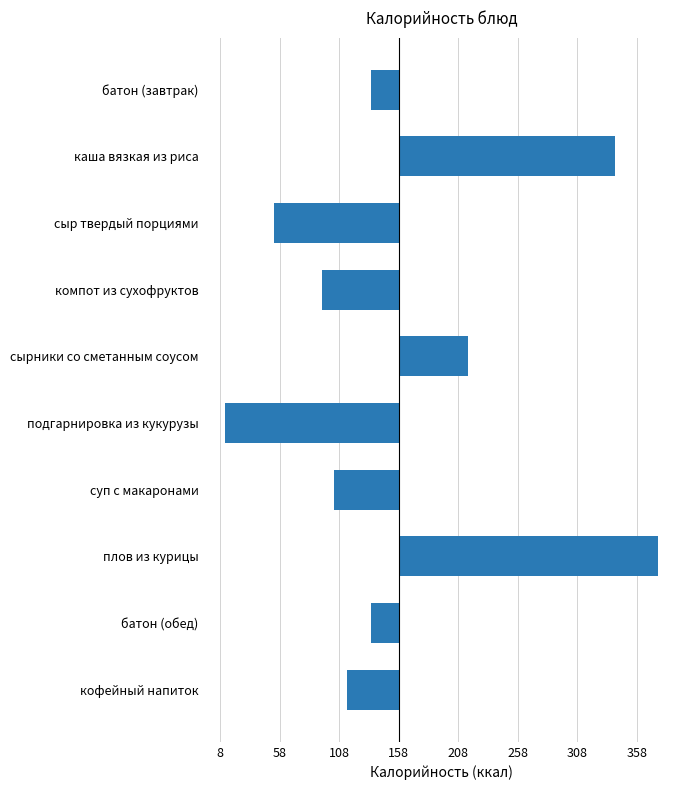

Does the chart contain any negative values?

Yes